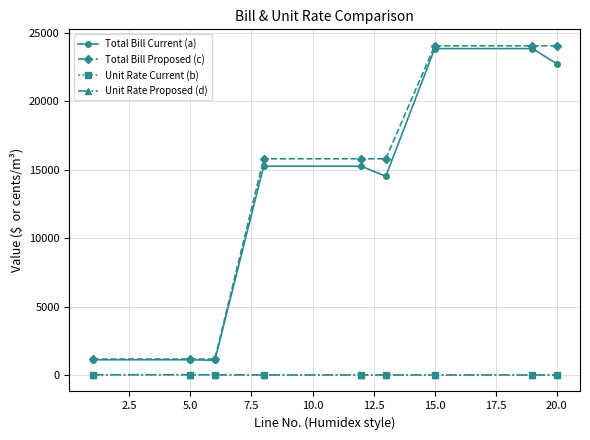

What is the average value of the Unit Rate Proposed (d) series?

44.7